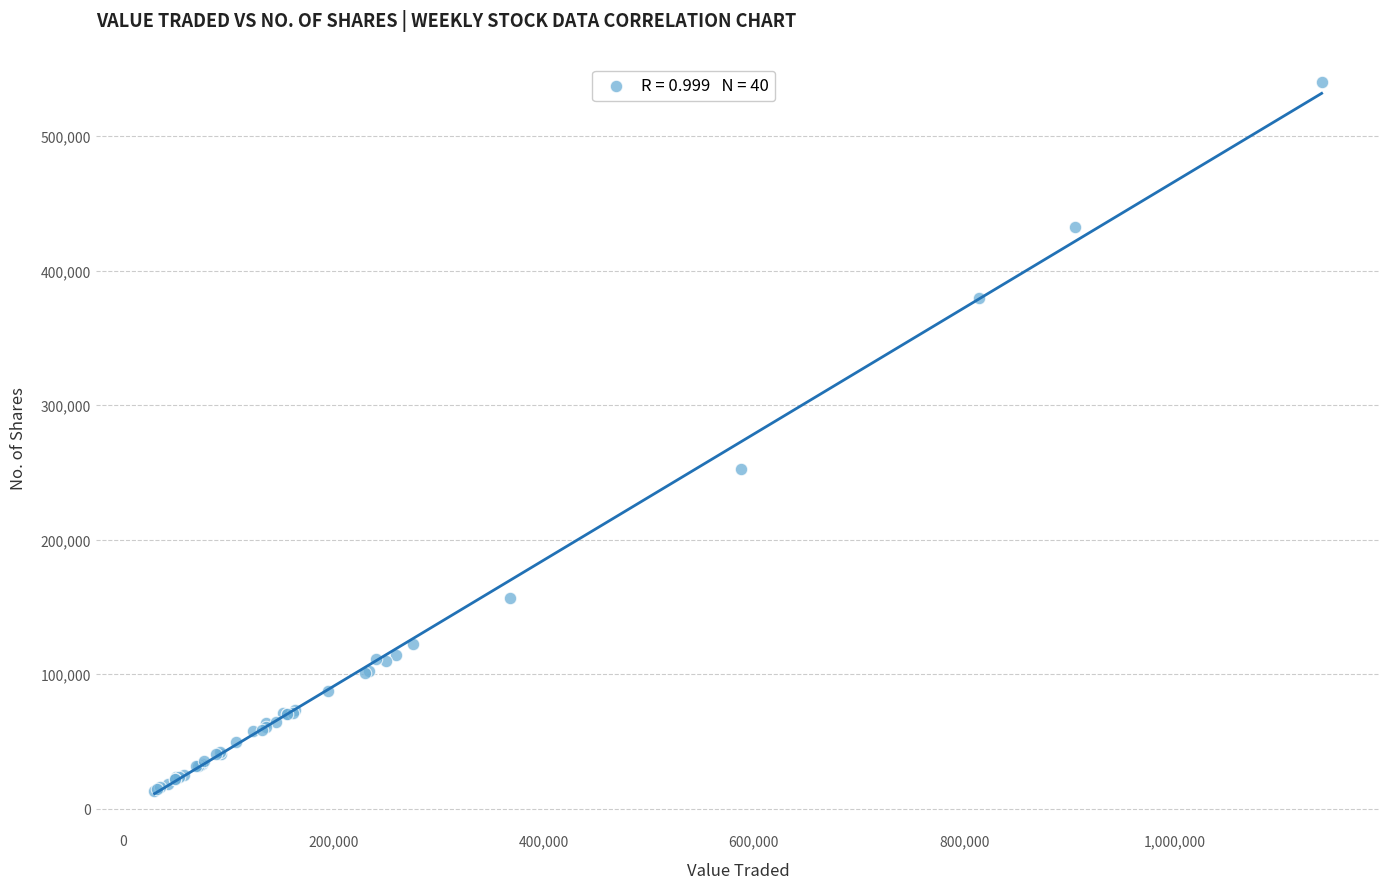

What Y value in the scatter plot is closest to 276687?

252341